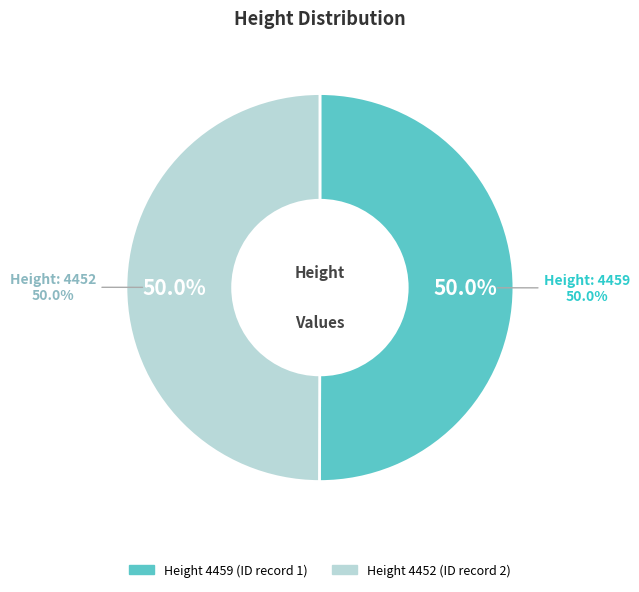

Does 4459 account for over 50% of the chart?

Yes